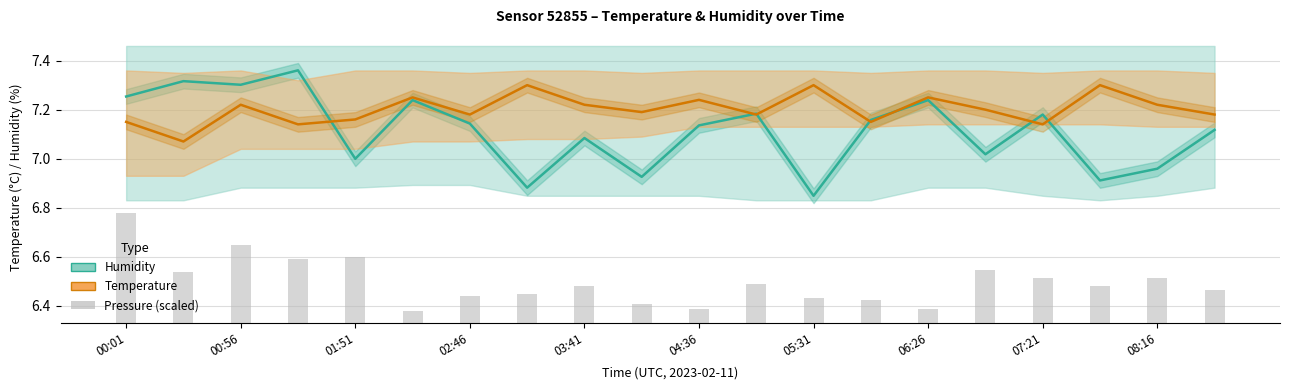

Which series has the widest spread of values?

Humidity